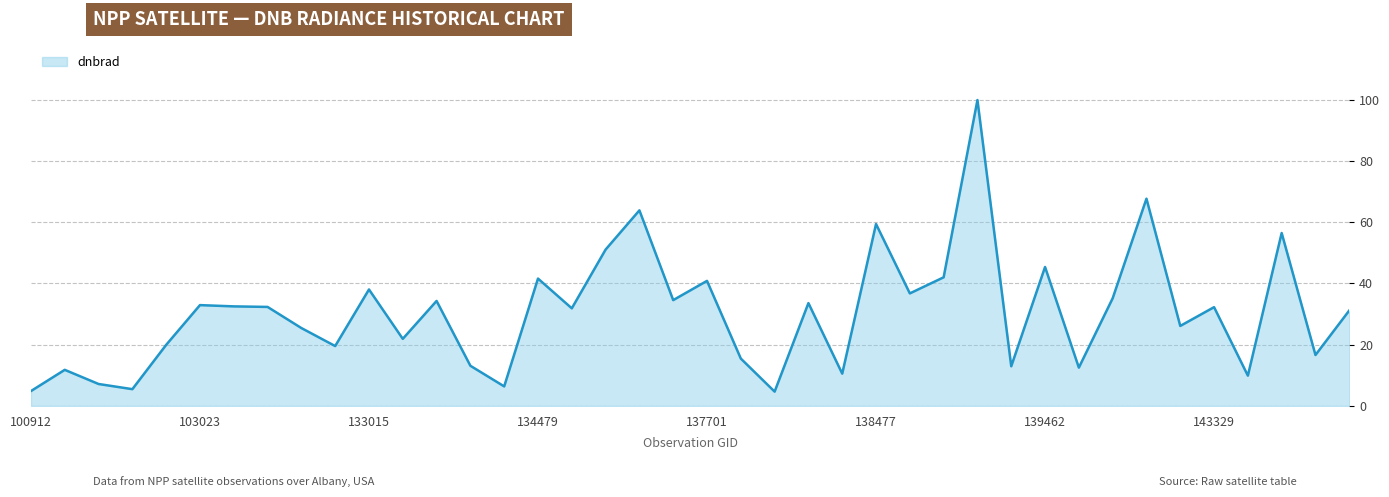

What is the difference between the maximum and minimum values?

95.2